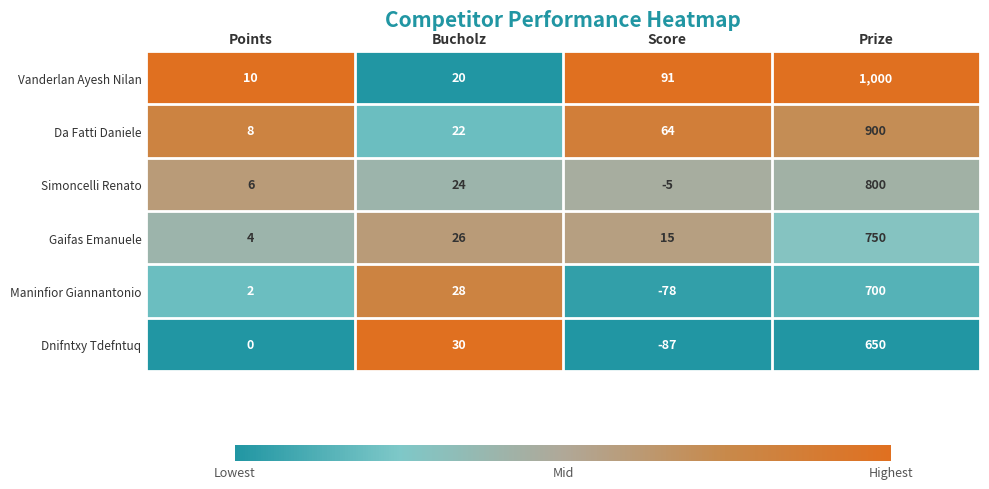

List the series in order of their peak value, highest first.

Vanderlan Ayesh Nilan, Da Fatti Daniele, Simoncelli Renato, Gaifas Emanuele, Maninfior Giannantonio, Dnifntxy Tdefntuq